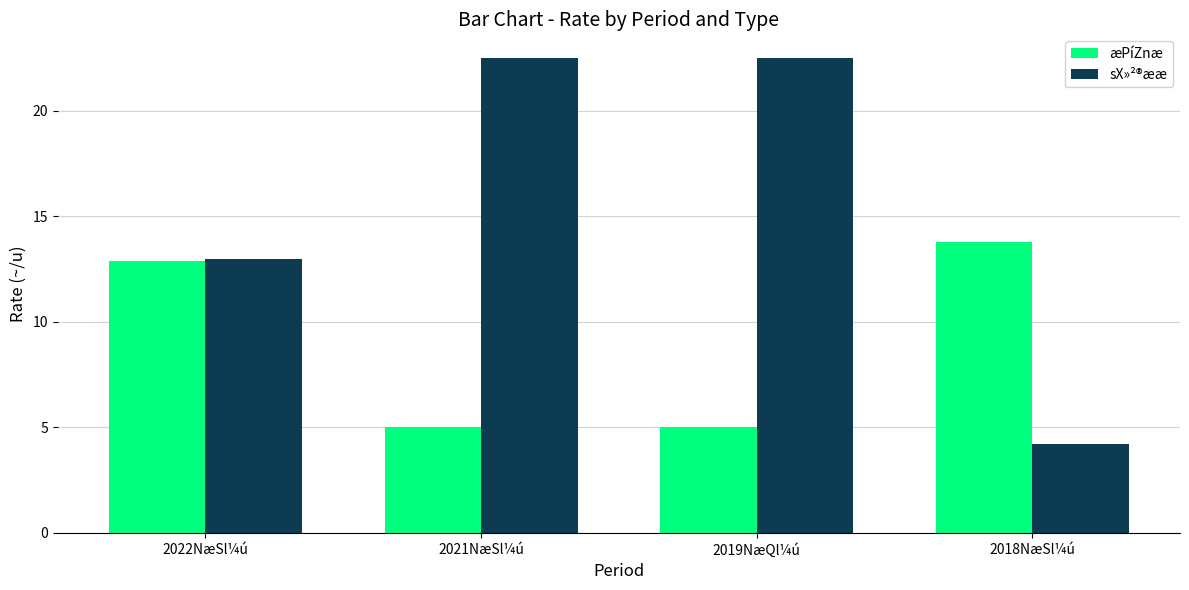

What is the total value across all series at 2018NæSl¼ú?

18.0